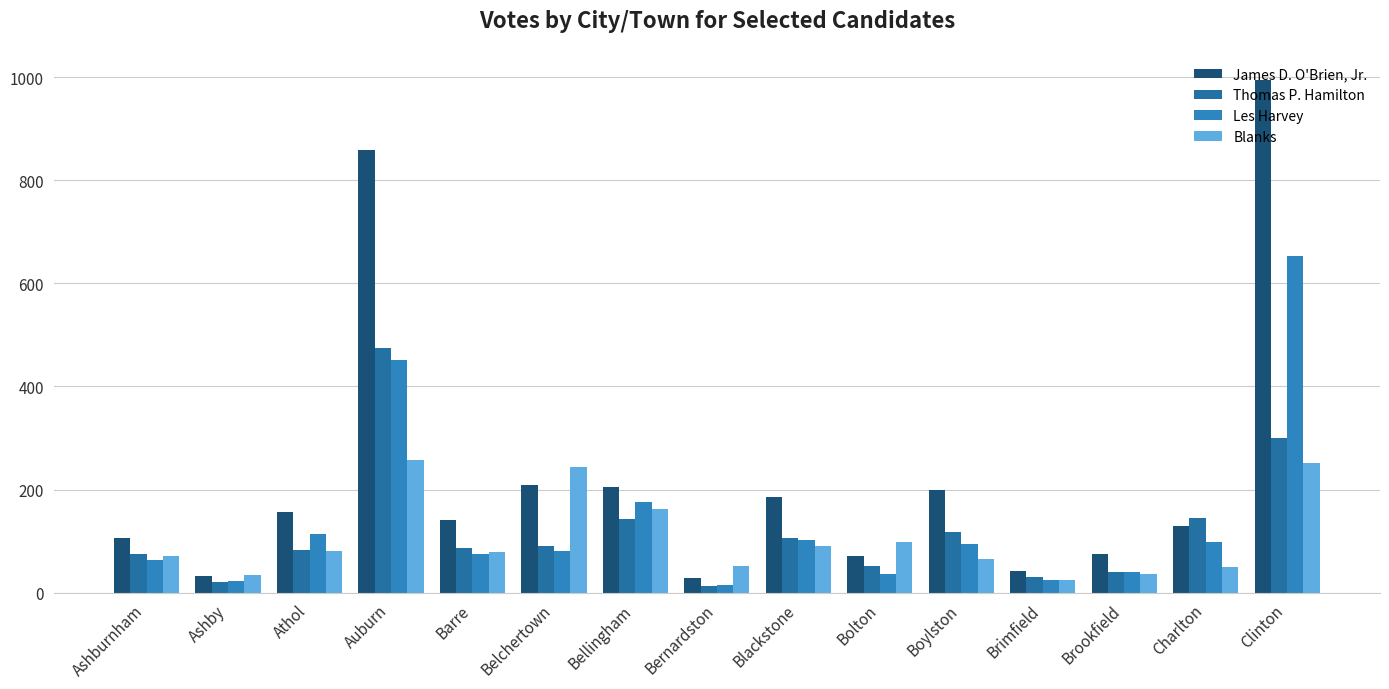

What is the minimum value shown in the chart?

12